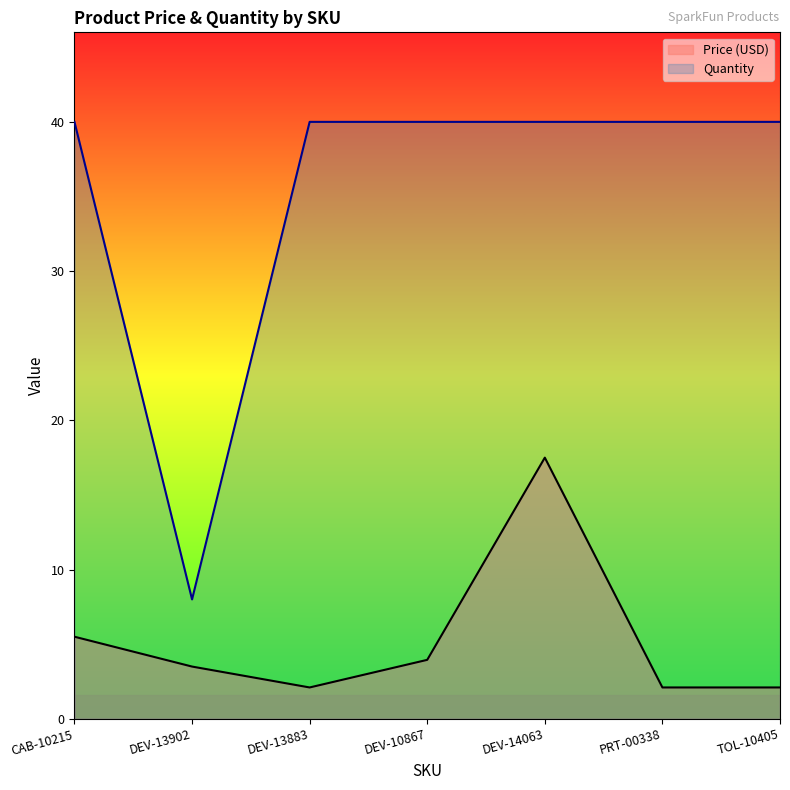

Is it true that Quantity equals 40.0 at DEV-14063?

True